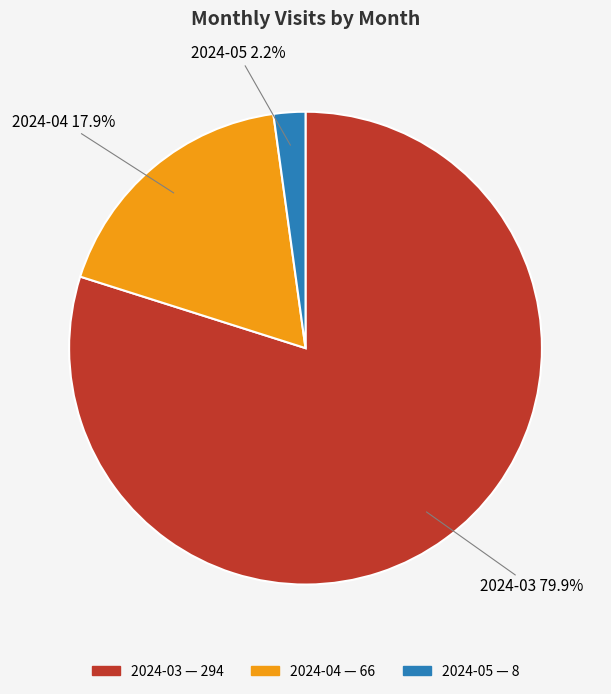

Which category has the biggest portion of the pie?

2024-03